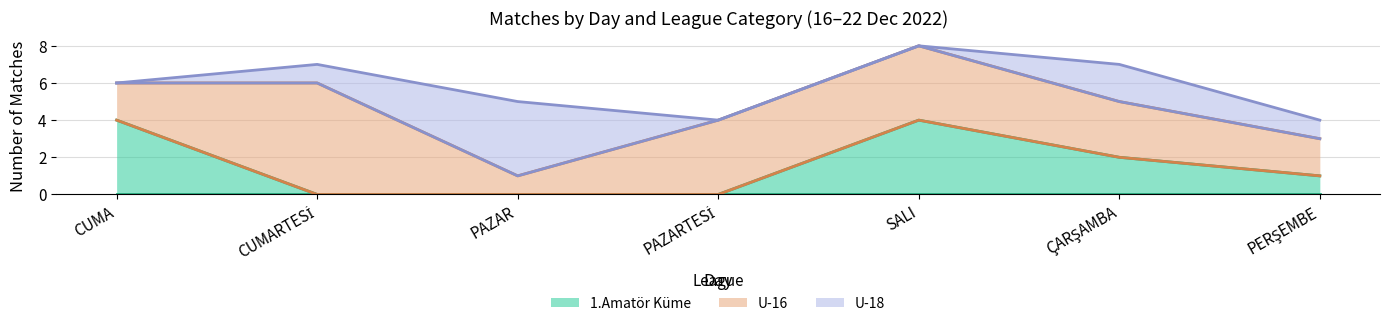

Reading left to right, what are all the values shown in this chart?

1.Amatör Küme: CUMA=4	CUMARTESİ=0	PAZAR=0	PAZARTESİ=0	SALI=4	ÇARŞAMBA=2	PERŞEMBE=1
U-16: CUMA=2	CUMARTESİ=6	PAZAR=1	PAZARTESİ=4	SALI=4	ÇARŞAMBA=3	PERŞEMBE=2
U-18: CUMA=0	CUMARTESİ=1	PAZAR=4	PAZARTESİ=0	SALI=0	ÇARŞAMBA=2	PERŞEMBE=1